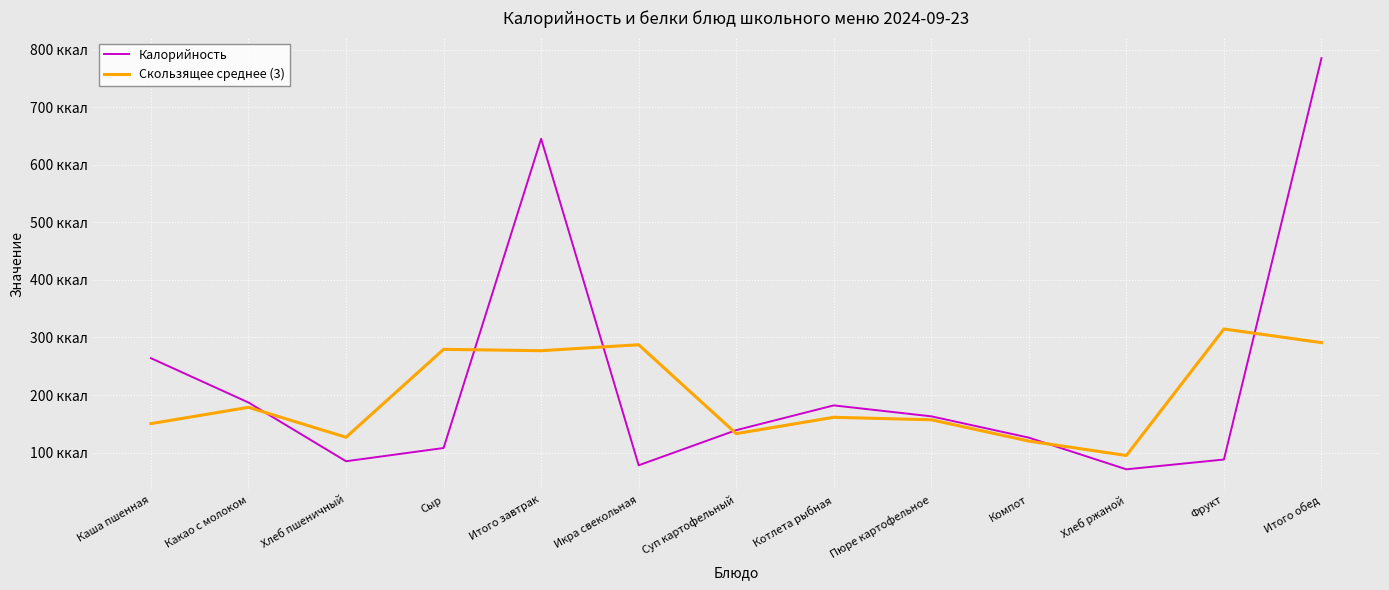

Where do Скользящее среднее (3) and Калорийность first cross each other?

Какао с молоком and Хлеб пшеничный